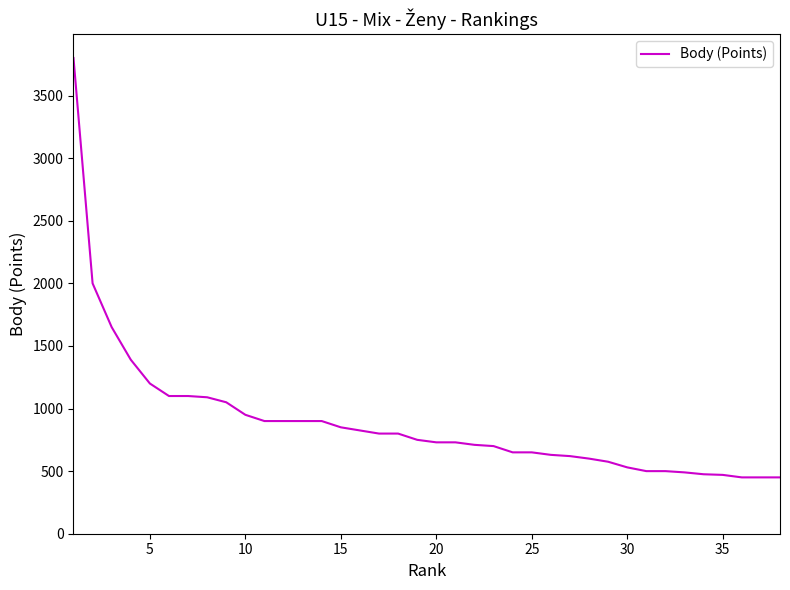

What is the smallest value displayed?

450